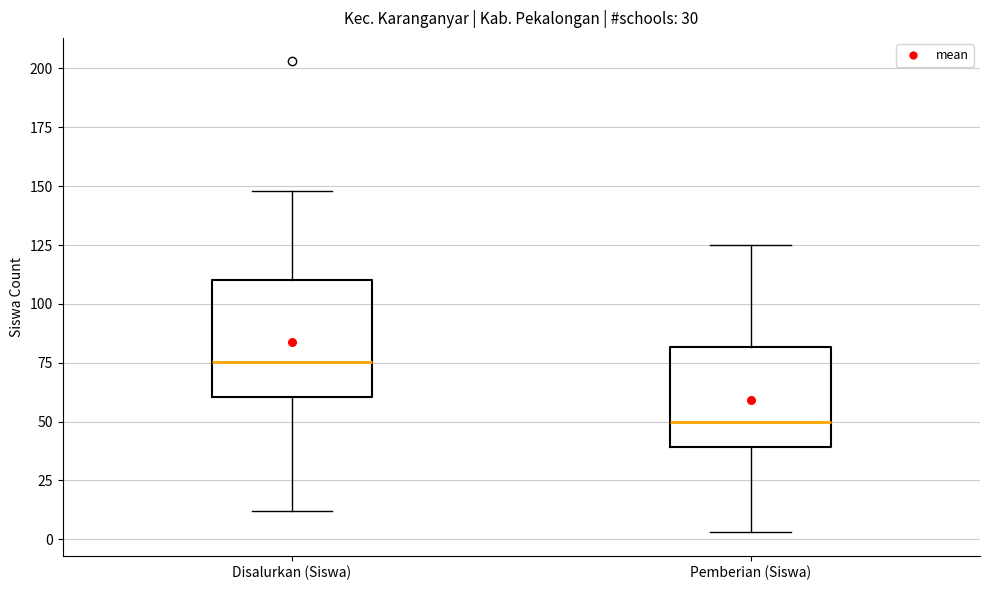

Comparing the boxes themselves (not the whiskers), which one is the tallest?

Disalurkan (Siswa)